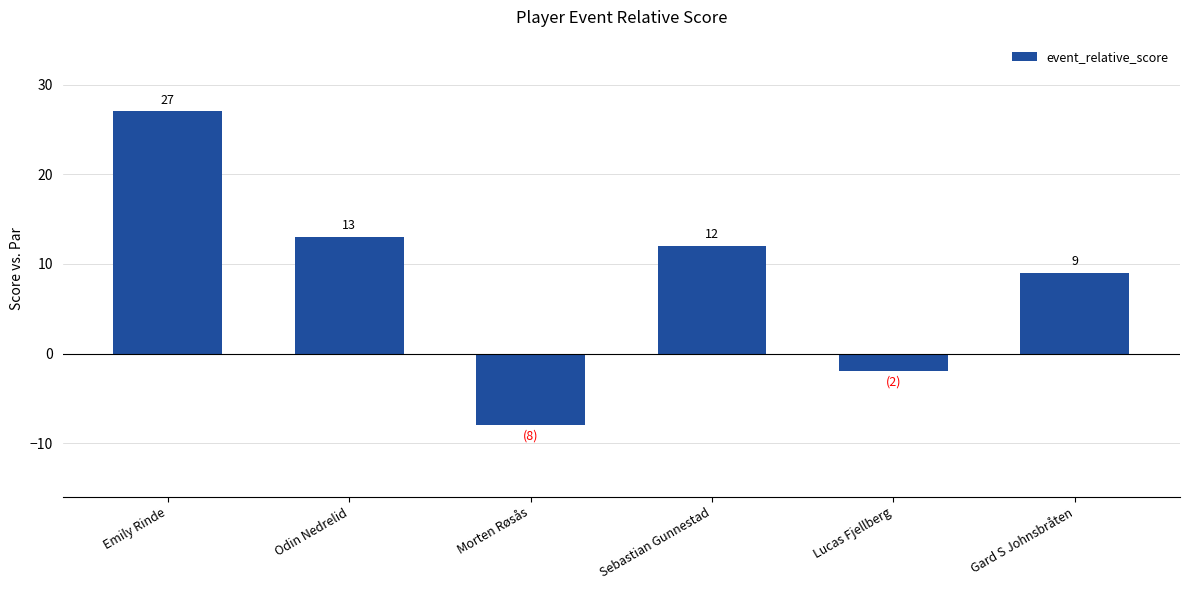

Are the bars horizontal?

No